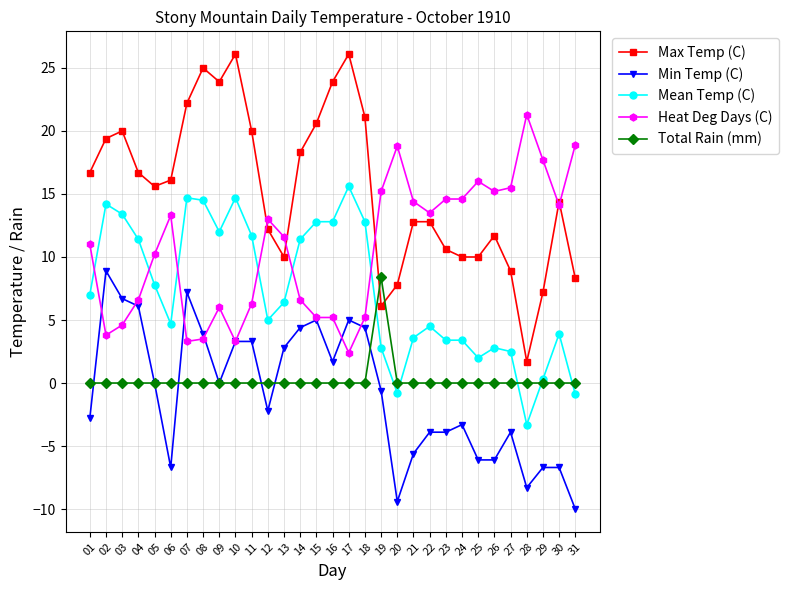

Where is the first local maximum for Heat Deg Days (C)?

06